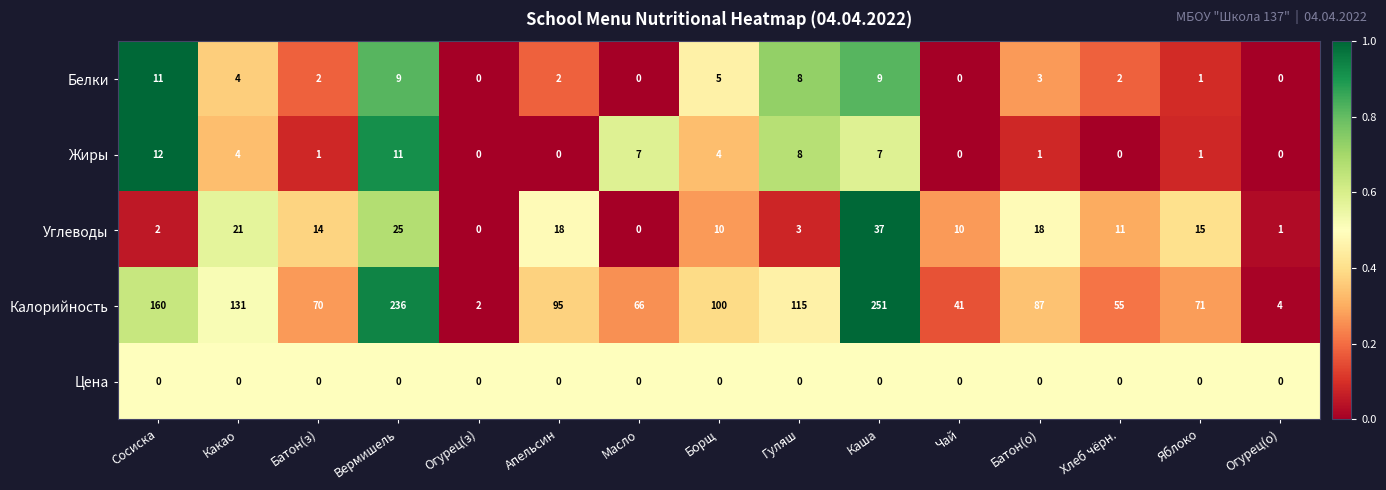

At which label is Белки closest to 5?

Борщ